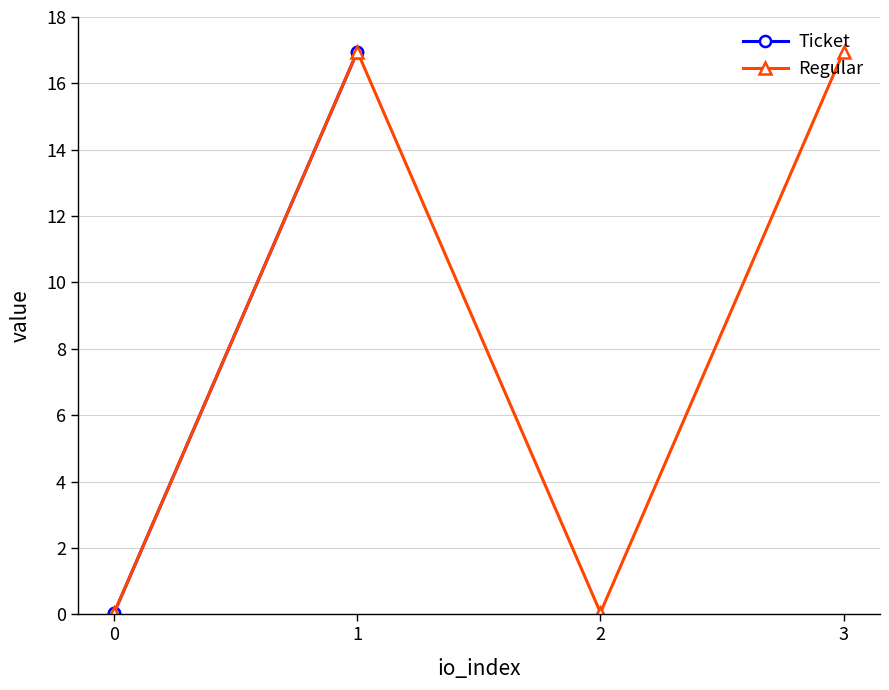

How many data points in Ticket are less than 16?

2